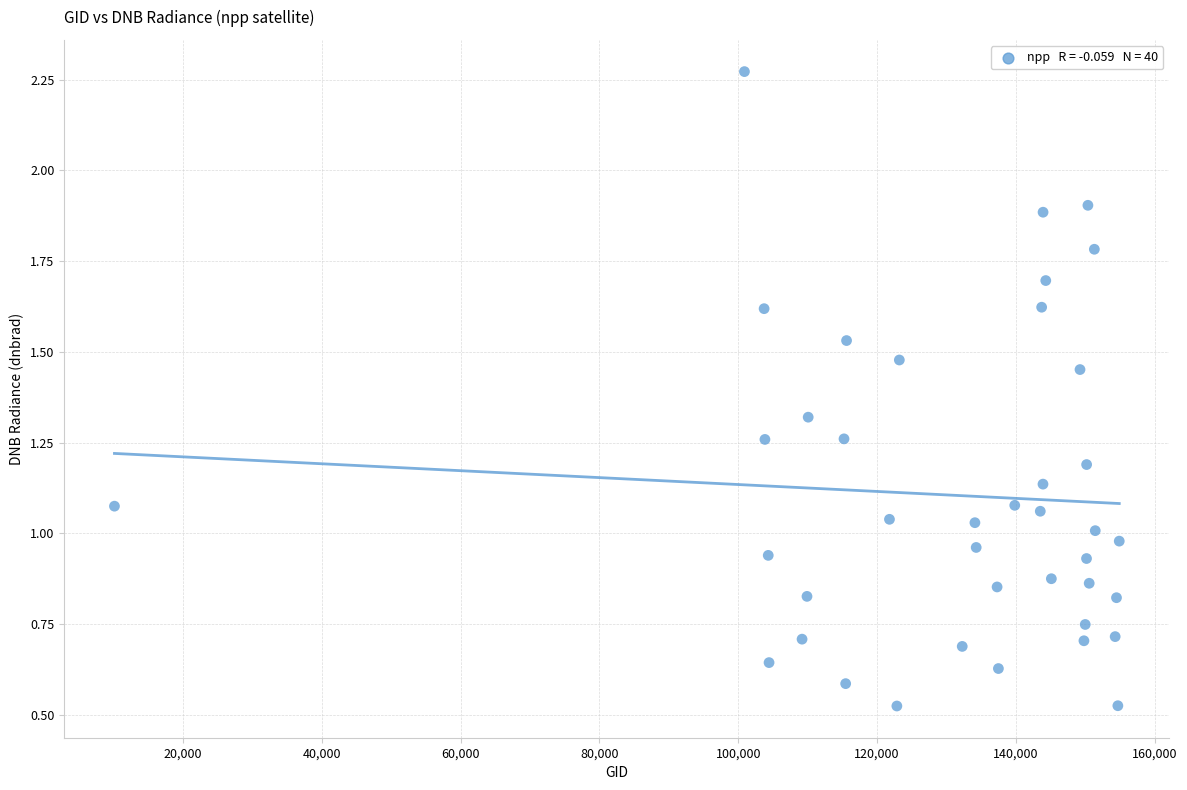

What is the range of X values (max minus min)?

144691.0